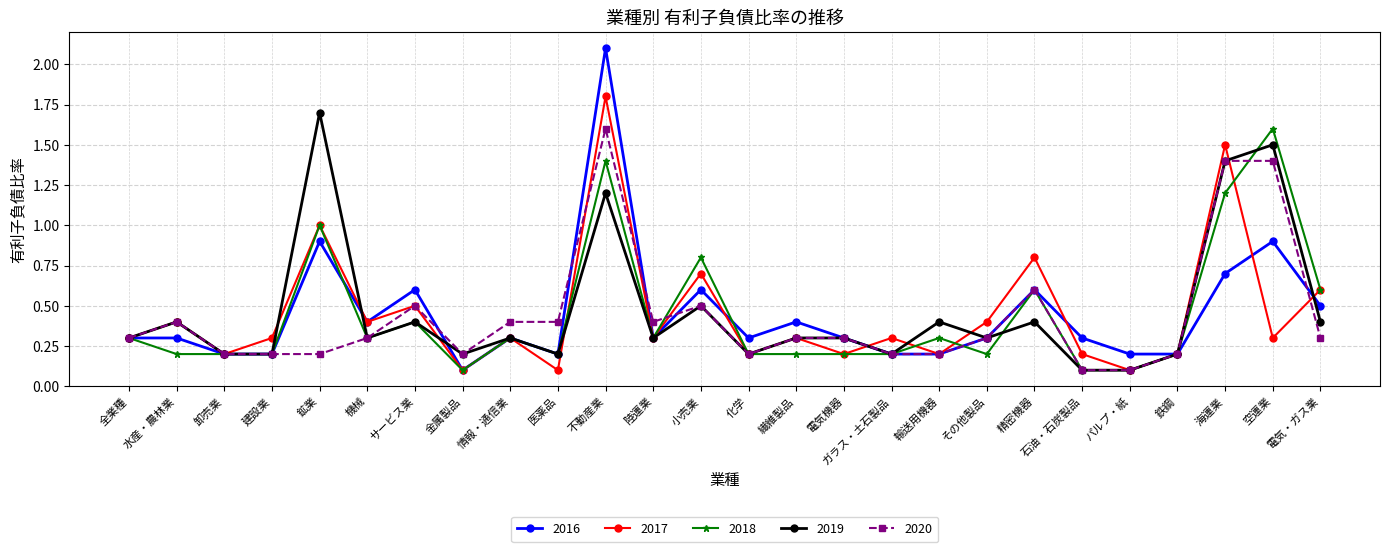

True or false: 2016 has more than 2 points higher than both neighbors.

True